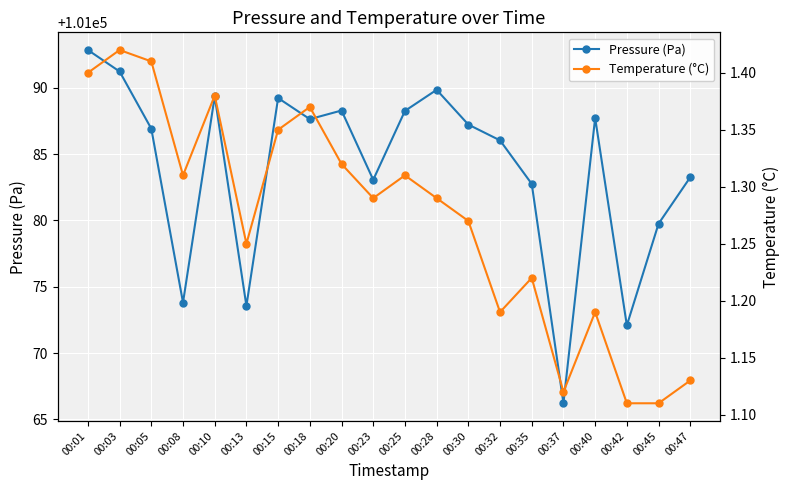

Where is the first local minimum for Pressure (Pa)?

00:08